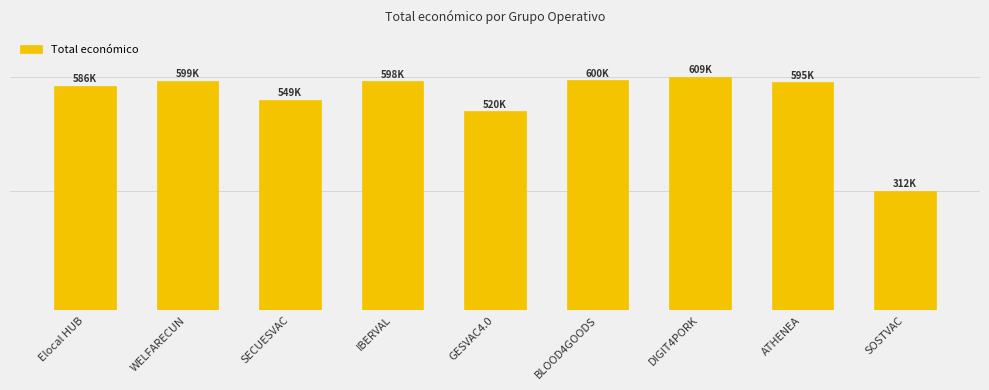

What is the sum of all values?

4968438